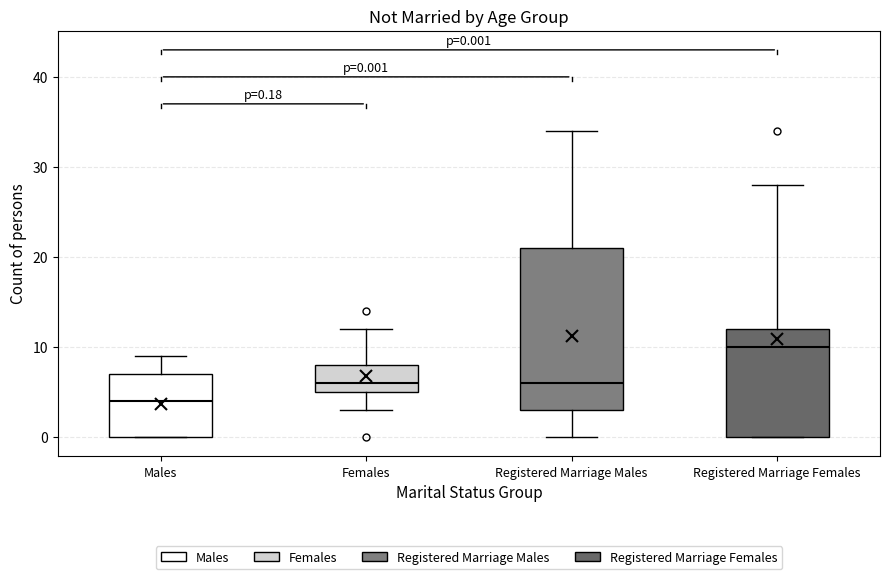

Which box has the highest median line?

Registered Marriage Females